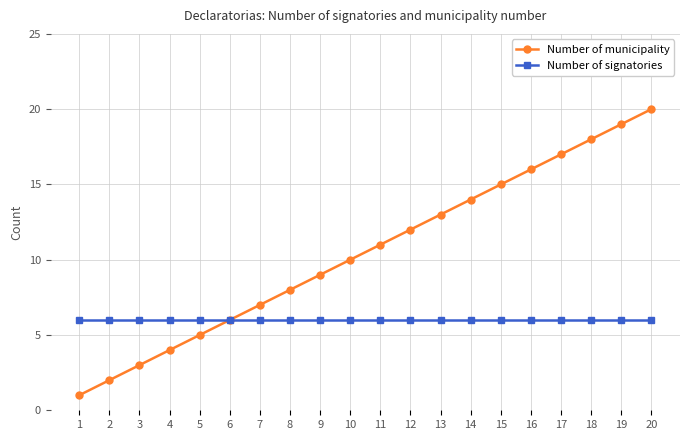

At 7, list the series in order from smallest to largest.

Number of signatories, Number of municipality